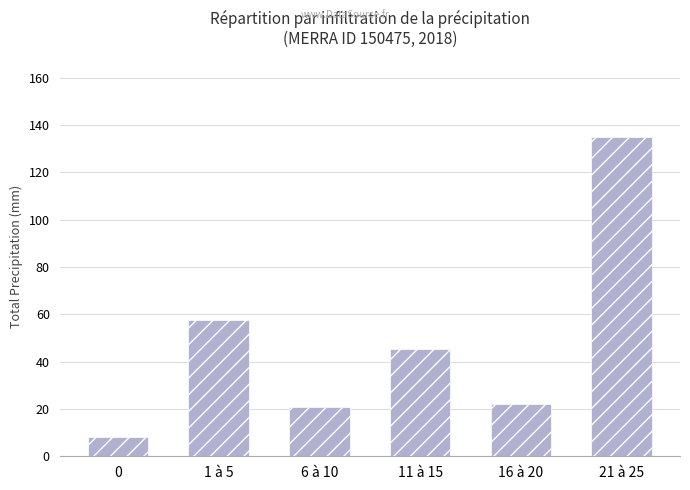

What position from the left is 1 à 5?

2